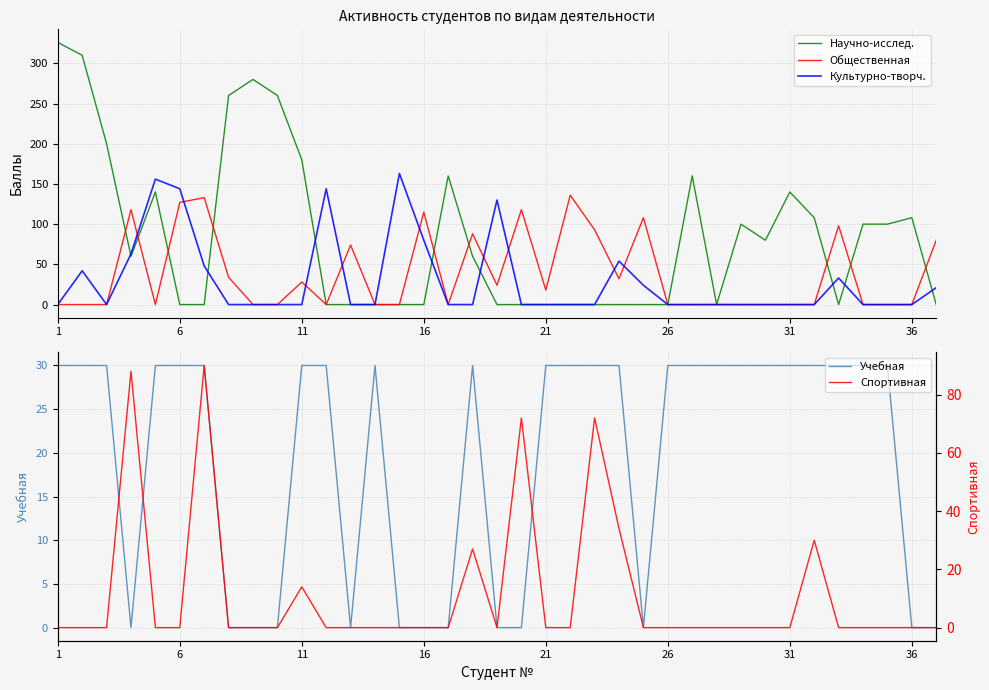

How many data points in Общественная are above 0?

17